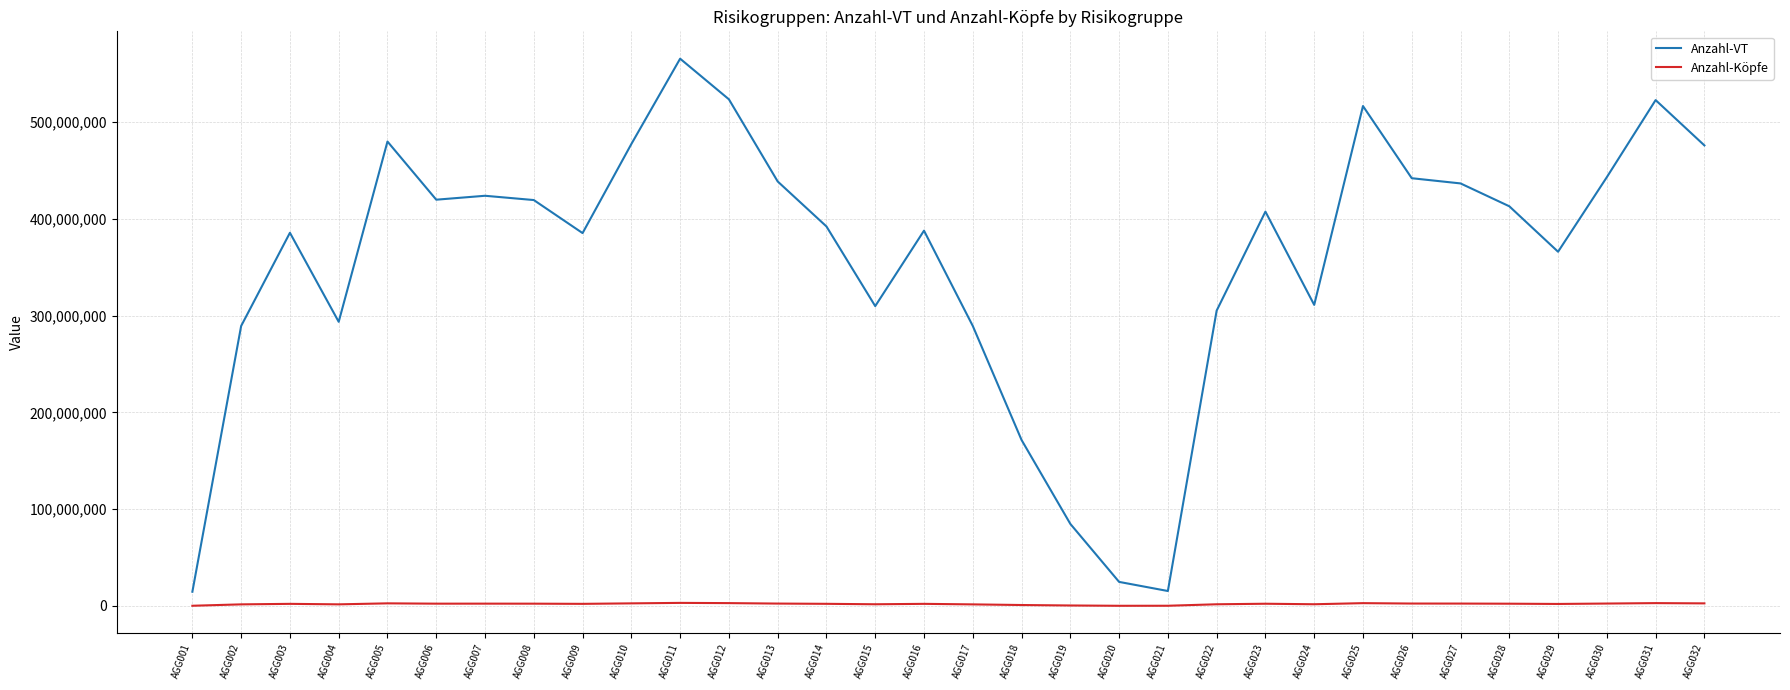

Rank the series by their maximum value, from lowest to highest.

Anzahl-Köpfe, Anzahl-VT